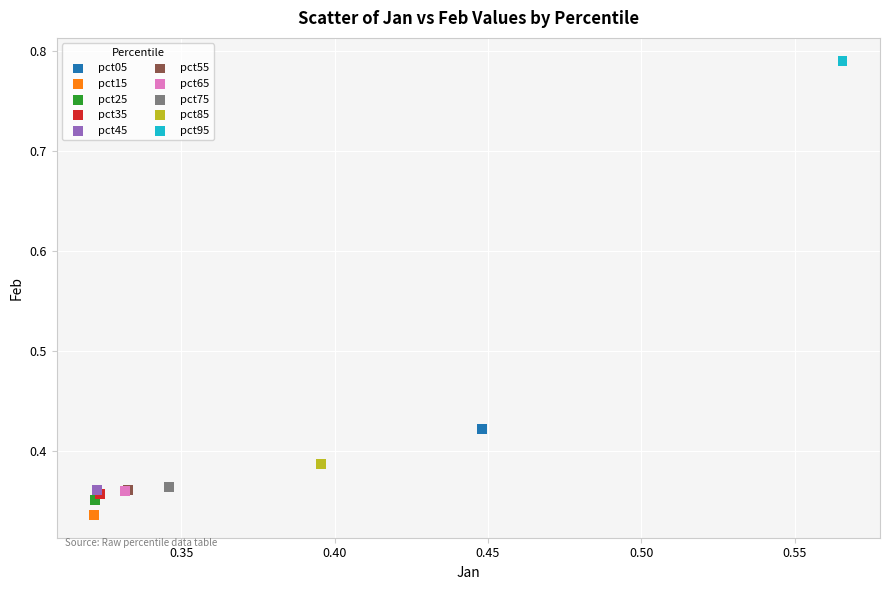

Which series reaches the maximum Y coordinate?

pct95